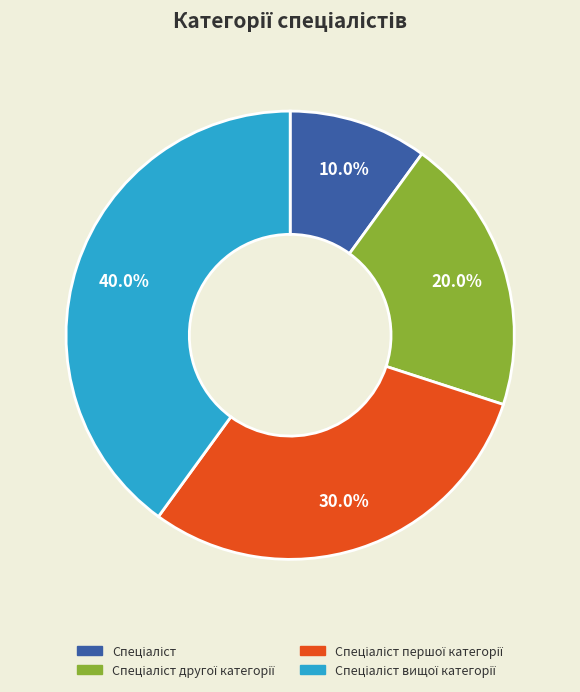

How many segments does this pie chart have?

4